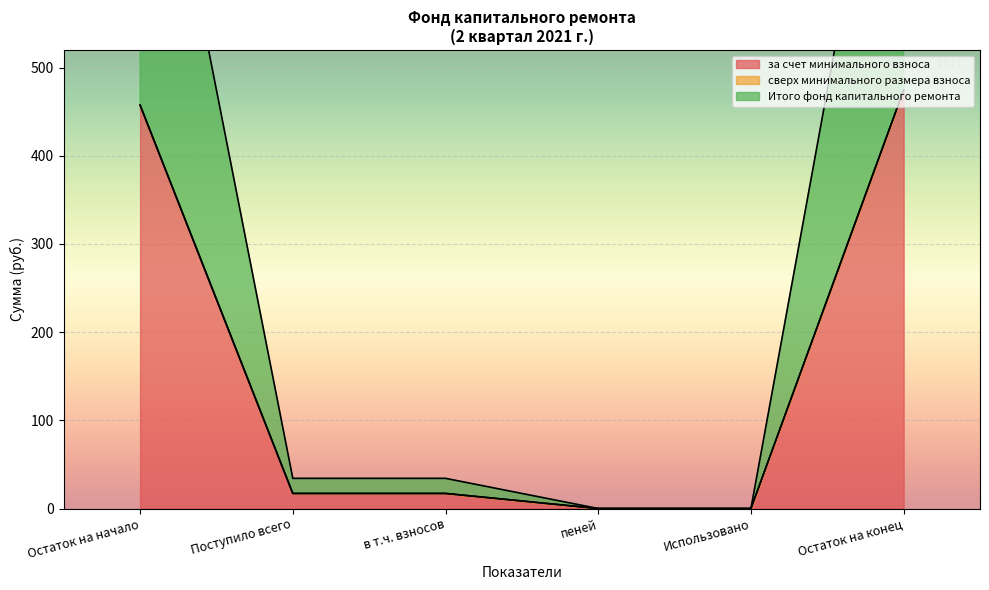

How many data points in за счет минимального взноса are above 17?

4